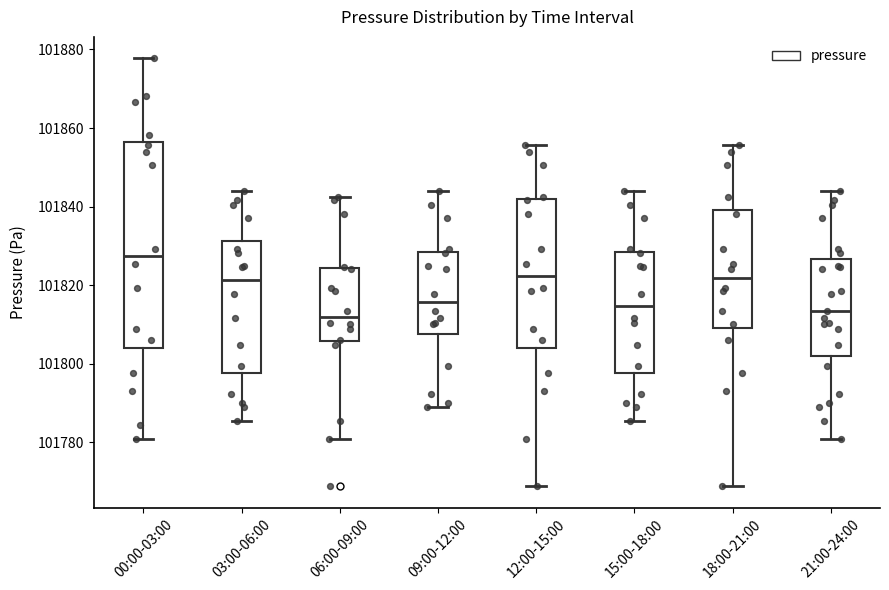

Which box is the tallest, from its lower edge to its upper edge?

00:00-03:00